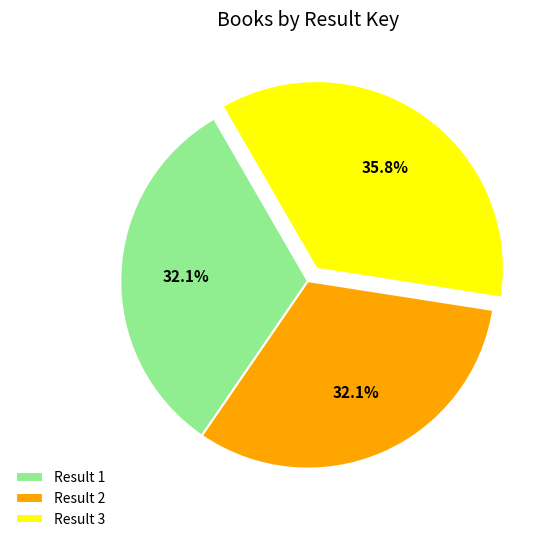

Which category has the biggest portion of the pie?

Result 3